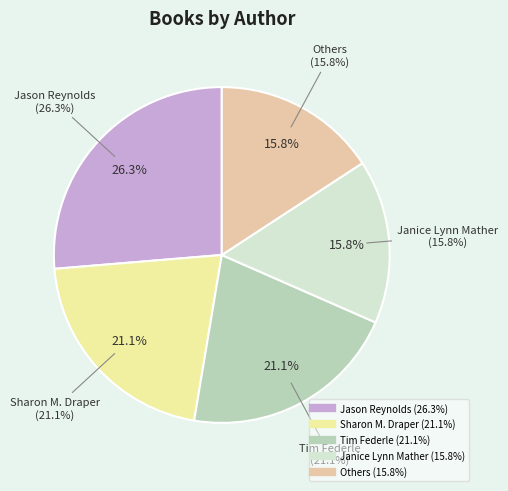

What is the change in value from Tim Federle to Others?

-1